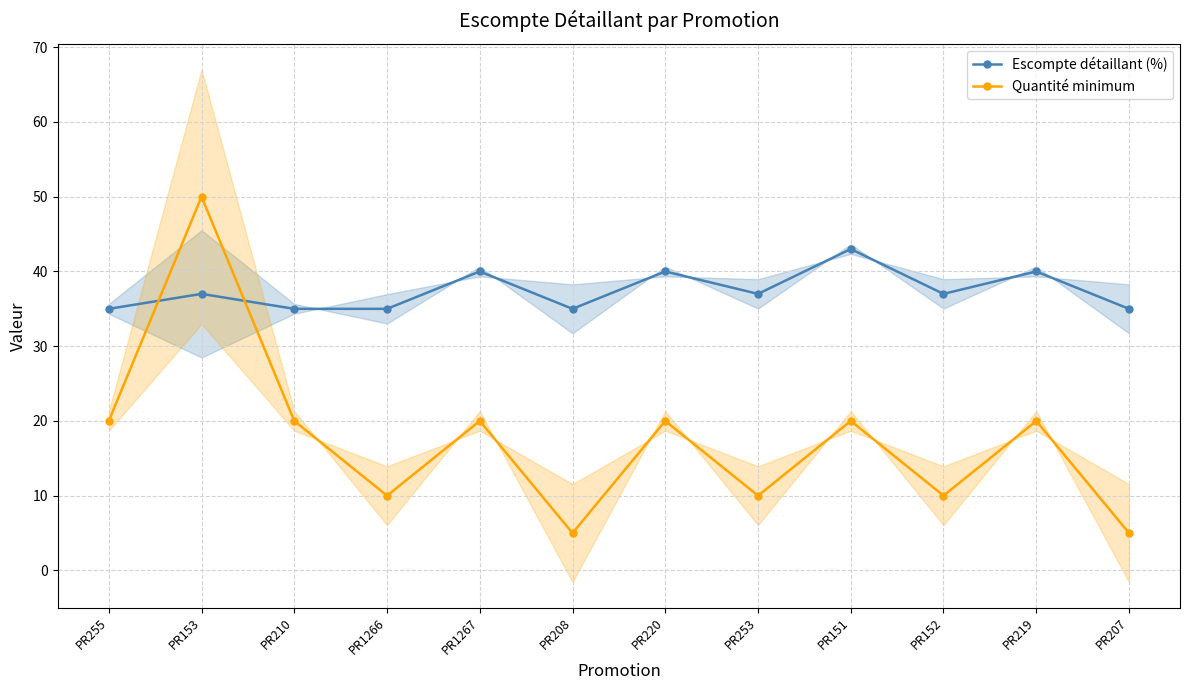

After their last crossing, which series has the higher values: Escompte détaillant (%) or Quantité minimum?

Escompte détaillant (%)